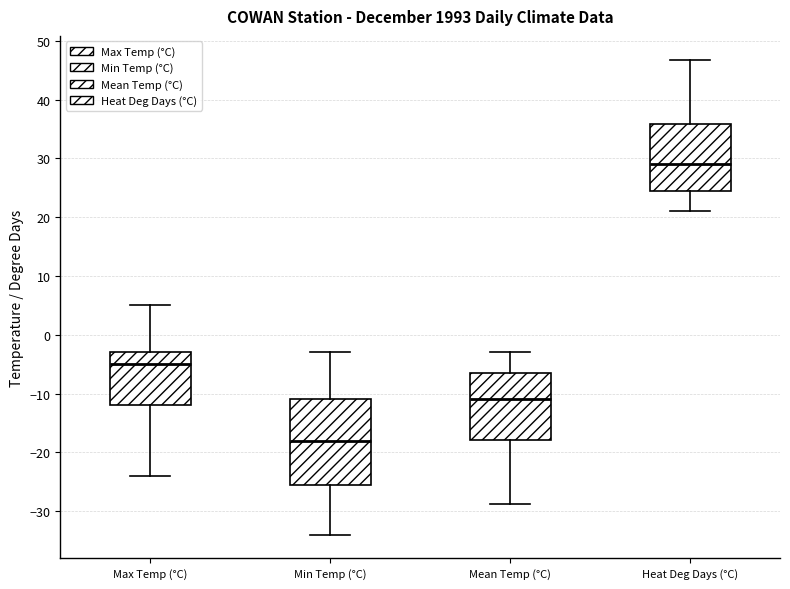

Reading left to right, read every box against the y-axis: the position of its median line, the range the box covers, and the ends of its whiskers. The values are not printed on the chart, so give them approximately, as read against the axis.

Max Temp (°C): median -5, box -12 to -3, whiskers -24 to 5
Min Temp (°C): median -18, box -25 to -11, whiskers -34 to -3
Mean Temp (°C): median -11, box -18 to -6, whiskers -29 to -3
Heat Deg Days (°C): median 29, box 25 to 36, whiskers 21 to 47